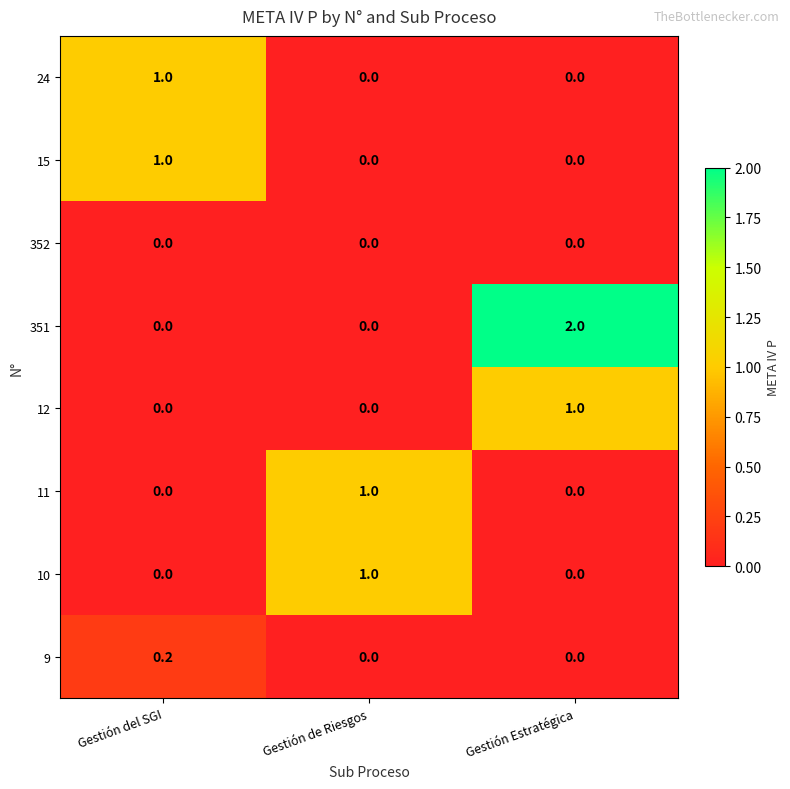

What is the greatest value displayed?

2.0